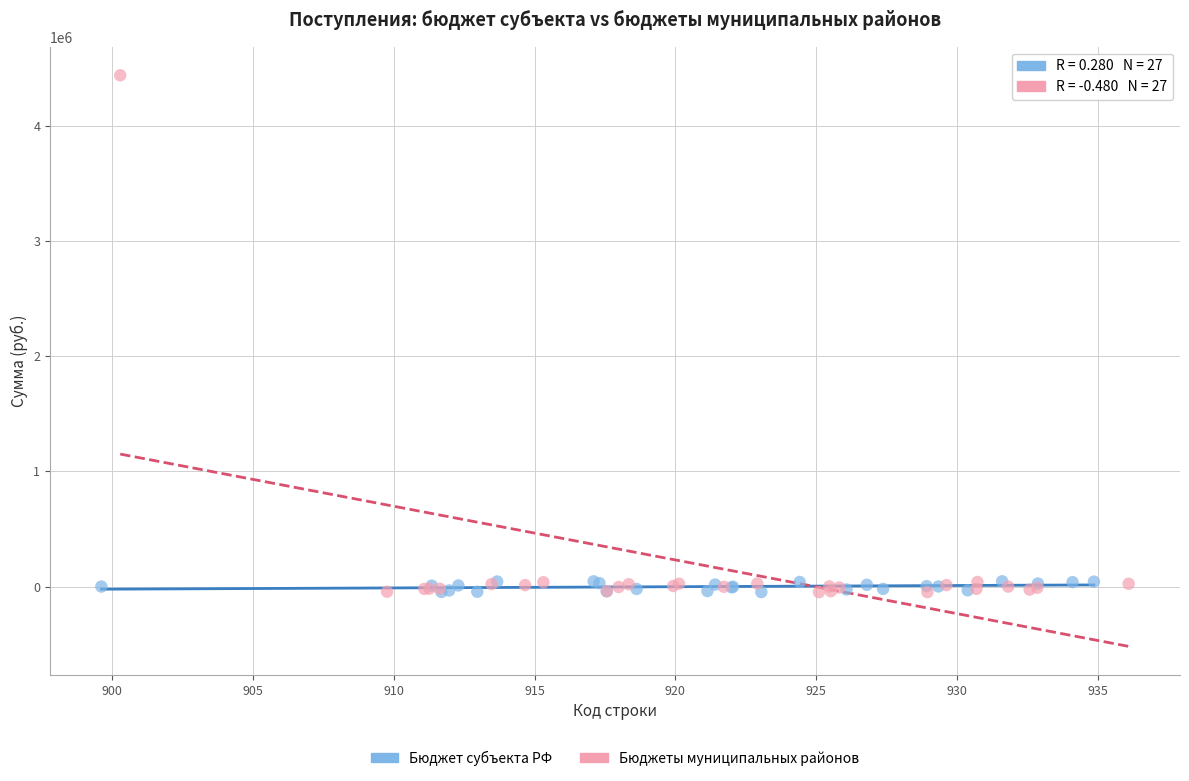

Which series has the widest spread of Y values?

Бюджеты муниципальных районов